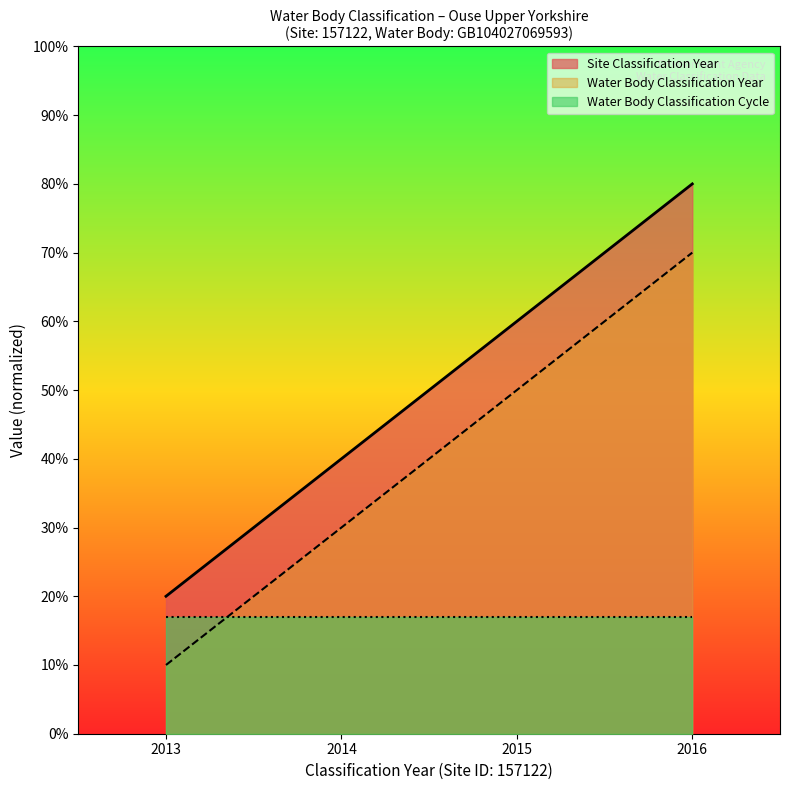

What is the total value across all series at 2014?

87.0